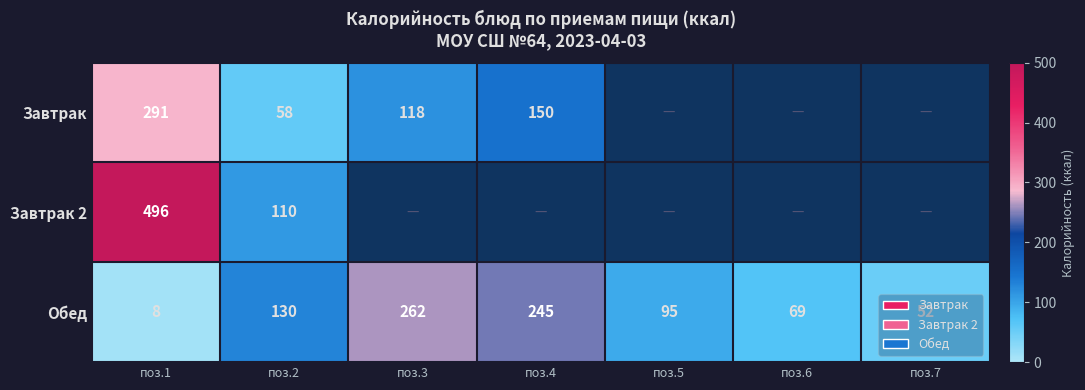

What is the sum of the Обед values at поз.6 and поз.7?

121